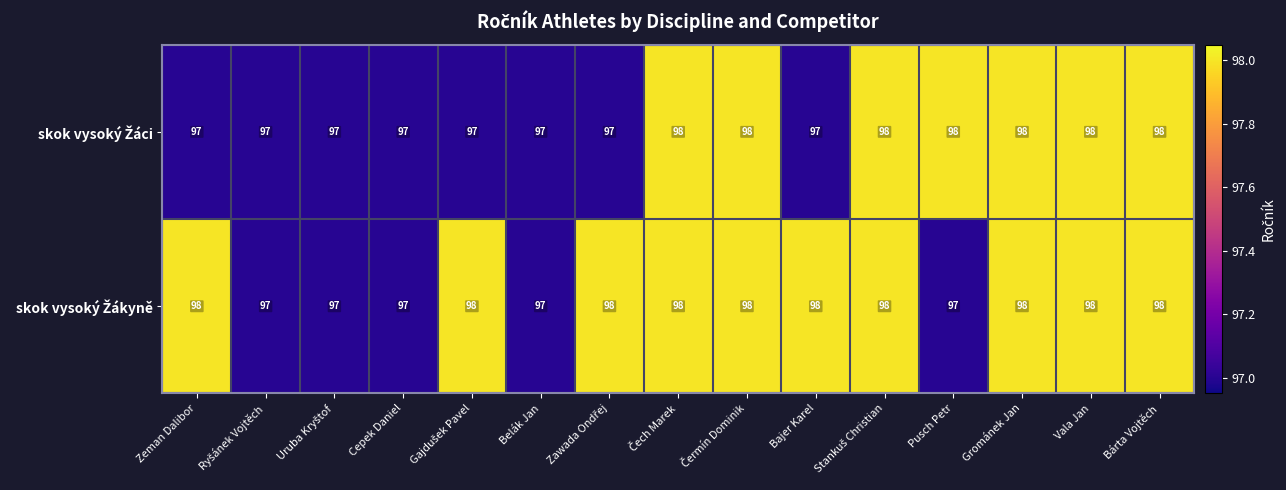

How many data points does each series have?

15